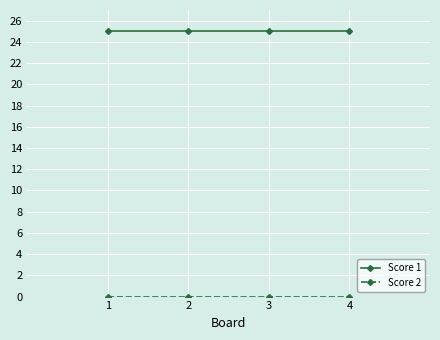

What is the minimum value for Score 1?

25